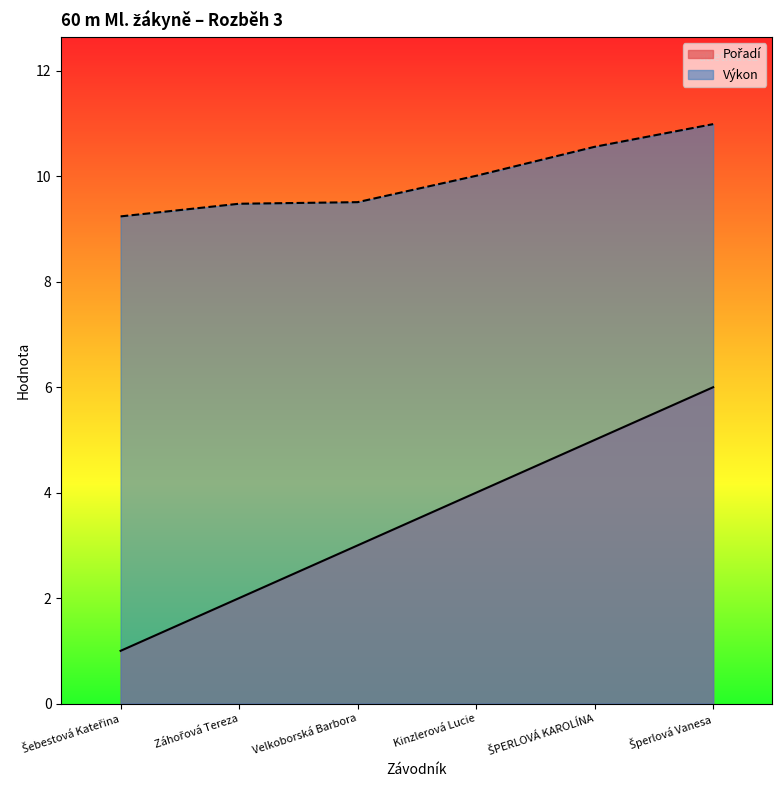

Which has a higher value, ŠPERLOVÁ KAROLÍNA or Velkoborská Barbora?

ŠPERLOVÁ KAROLÍNA